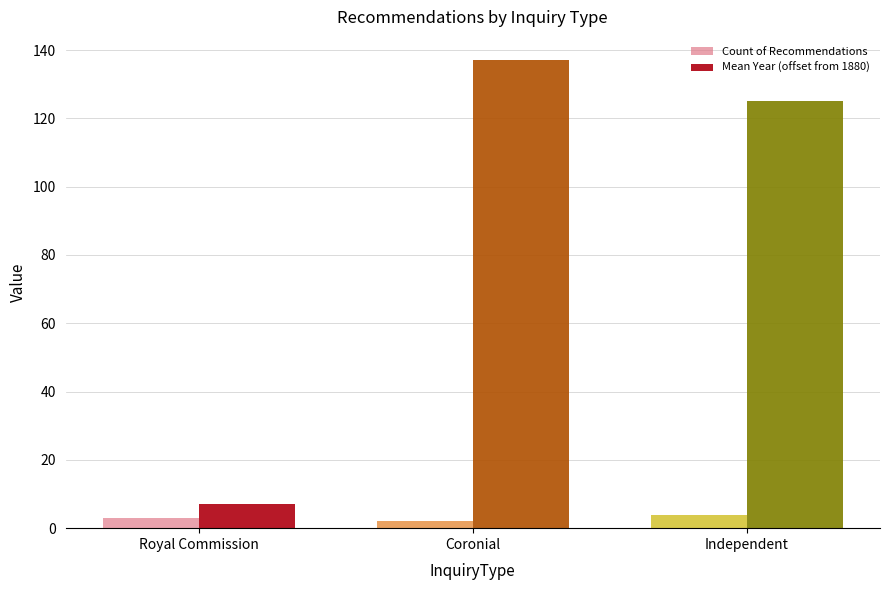

Is it true that Mean Year (offset from 1880) equals 7 at Royal Commission?

True